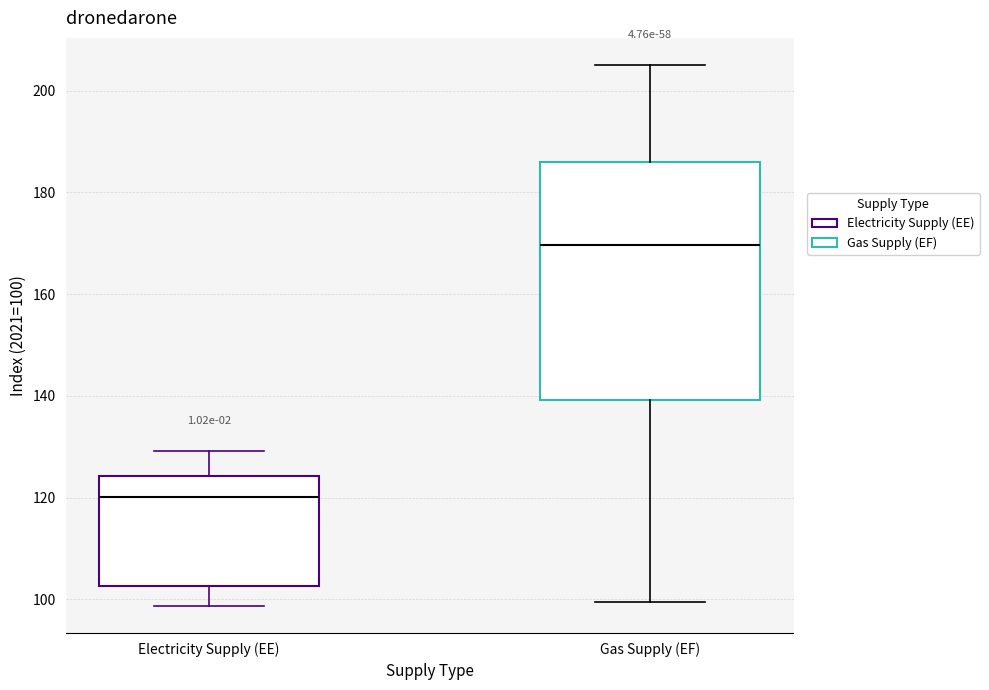

Which box is the tallest, from its lower edge to its upper edge?

Gas Supply (EF)